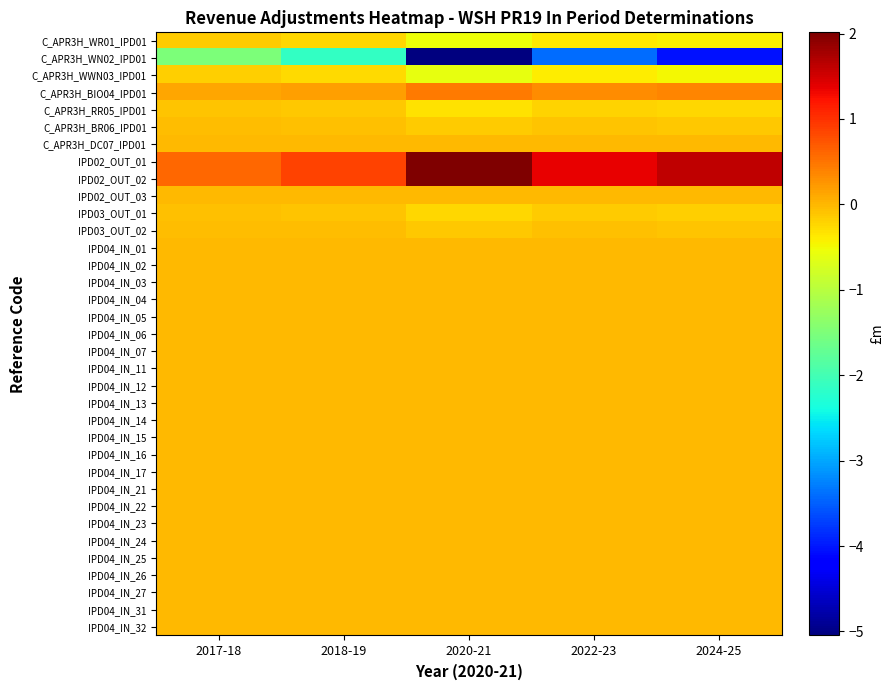

Reading left to right, extract all data points from this chart.

C_APR3H_WR01_IPD01: 2017-18=-0.2	2018-19=-0.2	2020-21=-0.5	2022-23=-0.4	2024-25=-0.4
C_APR3H_WN02_IPD01: 2017-18=-1.5	2018-19=-2.1	2020-21=-5.0	2022-23=-3.4	2024-25=-4.0
C_APR3H_WWN03_IPD01: 2017-18=-0.2	2018-19=-0.3	2020-21=-0.6	2022-23=-0.4	2024-25=-0.5
C_APR3H_BIO04_IPD01: 2017-18=0.1	2018-19=0.2	2020-21=0.5	2022-23=0.3	2024-25=0.4
C_APR3H_RR05_IPD01: 2017-18=-0.1	2018-19=-0.1	2020-21=-0.3	2022-23=-0.2	2024-25=-0.2
C_APR3H_BR06_IPD01: 2017-18=-0.0	2018-19=-0.1	2020-21=-0.2	2022-23=-0.1	2024-25=-0.1
C_APR3H_DC07_IPD01: 2017-18=0.0	2018-19=0.0	2020-21=0.0	2022-23=0.0	2024-25=0.0
IPD02_OUT_01: 2017-18=0.6	2018-19=0.9	2020-21=2.0	2022-23=1.4	2024-25=1.6
IPD02_OUT_02: 2017-18=0.6	2018-19=0.9	2020-21=2.0	2022-23=1.4	2024-25=1.6
IPD02_OUT_03: 2017-18=0.0	2018-19=0.0	2020-21=0.0	2022-23=0.0	2024-25=0.0
IPD03_OUT_01: 2017-18=-0.1	2018-19=-0.1	2020-21=-0.2	2022-23=-0.2	2024-25=-0.2
IPD03_OUT_02: 2017-18=-0.0	2018-19=-0.0	2020-21=-0.1	2022-23=-0.1	2024-25=-0.1
IPD04_IN_01: 2017-18=0.0	2018-19=0.0	2020-21=0.0	2022-23=0.0	2024-25=0.0
IPD04_IN_02: 2017-18=0.0	2018-19=0.0	2020-21=0.0	2022-23=0.0	2024-25=0.0
IPD04_IN_03: 2017-18=0.0	2018-19=0.0	2020-21=0.0	2022-23=0.0	2024-25=0.0
IPD04_IN_04: 2017-18=0.0	2018-19=0.0	2020-21=0.0	2022-23=0.0	2024-25=0.0
IPD04_IN_05: 2017-18=0.0	2018-19=0.0	2020-21=0.0	2022-23=0.0	2024-25=0.0
IPD04_IN_06: 2017-18=0.0	2018-19=0.0	2020-21=0.0	2022-23=0.0	2024-25=0.0
IPD04_IN_07: 2017-18=0.0	2018-19=0.0	2020-21=0.0	2022-23=0.0	2024-25=0.0
IPD04_IN_11: 2017-18=0.0	2018-19=0.0	2020-21=0.0	2022-23=0.0	2024-25=0.0
IPD04_IN_12: 2017-18=0.0	2018-19=0.0	2020-21=0.0	2022-23=0.0	2024-25=0.0
IPD04_IN_13: 2017-18=0.0	2018-19=0.0	2020-21=0.0	2022-23=0.0	2024-25=0.0
IPD04_IN_14: 2017-18=0.0	2018-19=0.0	2020-21=0.0	2022-23=0.0	2024-25=0.0
IPD04_IN_15: 2017-18=0.0	2018-19=0.0	2020-21=0.0	2022-23=0.0	2024-25=0.0
IPD04_IN_16: 2017-18=0.0	2018-19=0.0	2020-21=0.0	2022-23=0.0	2024-25=0.0
IPD04_IN_17: 2017-18=0.0	2018-19=0.0	2020-21=0.0	2022-23=0.0	2024-25=0.0
IPD04_IN_21: 2017-18=0.0	2018-19=0.0	2020-21=0.0	2022-23=0.0	2024-25=0.0
IPD04_IN_22: 2017-18=0.0	2018-19=0.0	2020-21=0.0	2022-23=0.0	2024-25=0.0
IPD04_IN_23: 2017-18=0.0	2018-19=0.0	2020-21=0.0	2022-23=0.0	2024-25=0.0
IPD04_IN_24: 2017-18=0.0	2018-19=0.0	2020-21=0.0	2022-23=0.0	2024-25=0.0
IPD04_IN_25: 2017-18=0.0	2018-19=0.0	2020-21=0.0	2022-23=0.0	2024-25=0.0
IPD04_IN_26: 2017-18=0.0	2018-19=0.0	2020-21=0.0	2022-23=0.0	2024-25=0.0
IPD04_IN_27: 2017-18=0.0	2018-19=0.0	2020-21=0.0	2022-23=0.0	2024-25=0.0
IPD04_IN_31: 2017-18=0.0	2018-19=0.0	2020-21=0.0	2022-23=0.0	2024-25=0.0
IPD04_IN_32: 2017-18=0.0	2018-19=0.0	2020-21=0.0	2022-23=0.0	2024-25=0.0